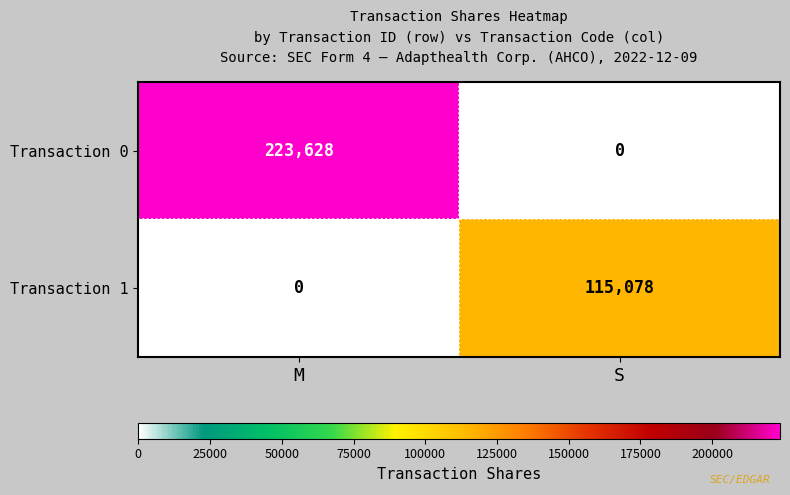

Reading right to left, what are all the values shown in this chart?

Transaction 0: 0	223628
Transaction 1: 115078	0